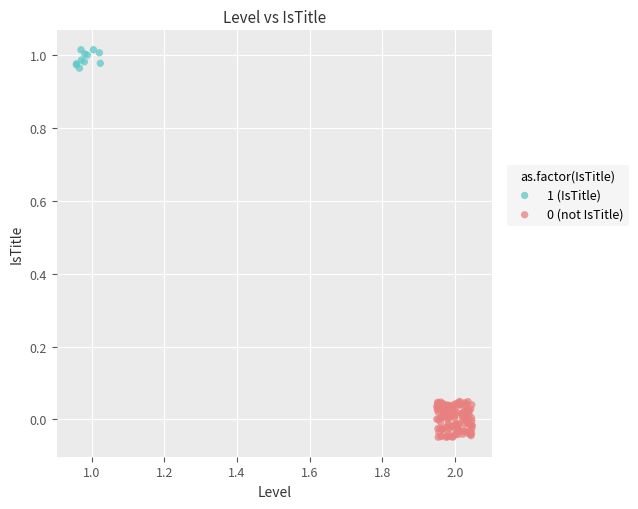

Which series contains the highest Y value?

1 (IsTitle)